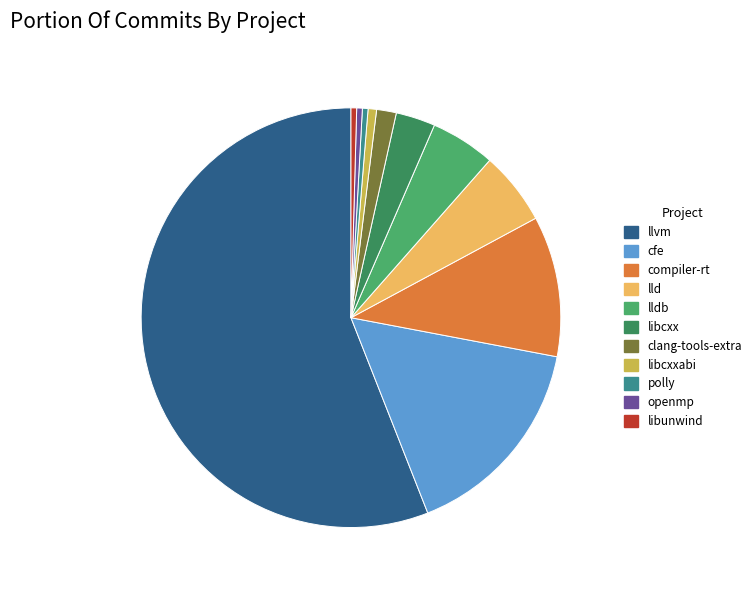

Rank the categories by value from highest to lowest.

llvm, cfe, compiler-rt, lld, lldb, libcxx, clang-tools-extra, libcxxabi, polly, openmp, libunwind